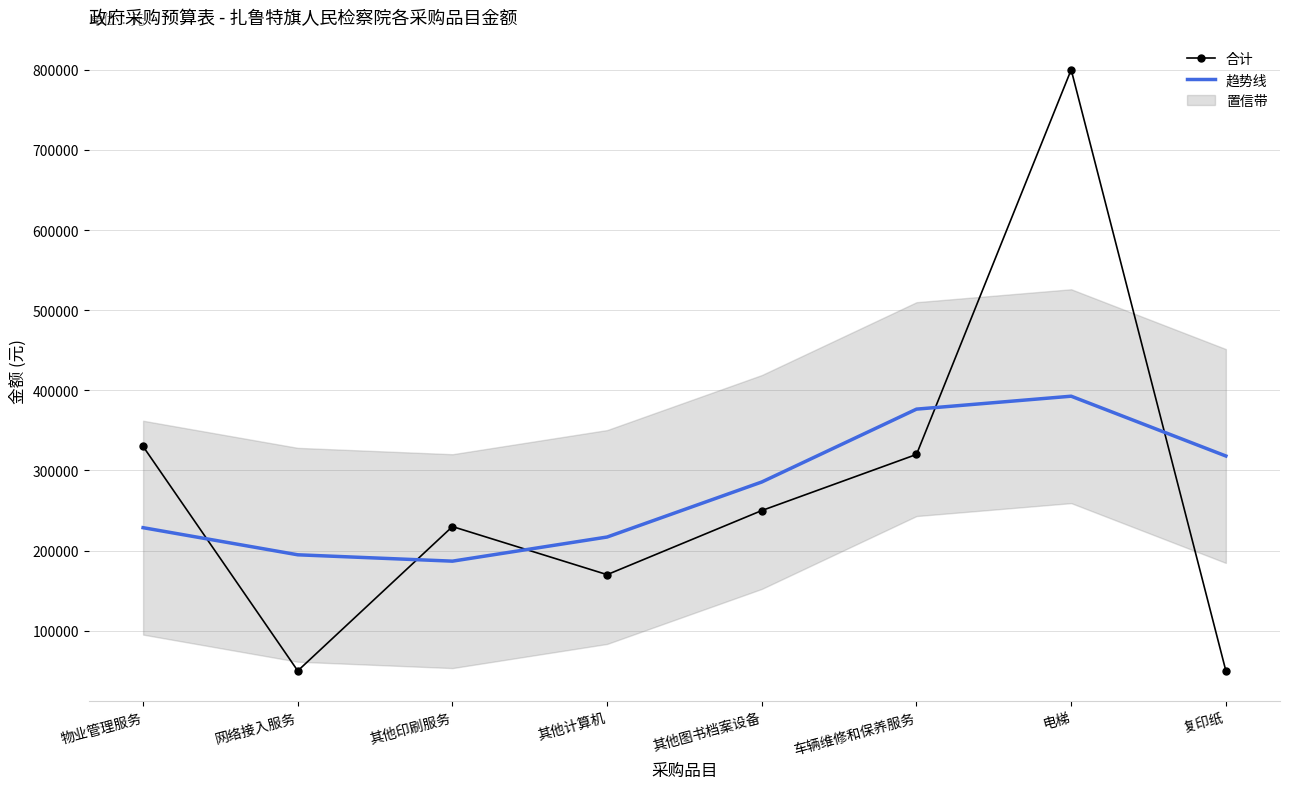

Which has a higher value, 物业管理服务 or 车辆维修和保养服务?

物业管理服务